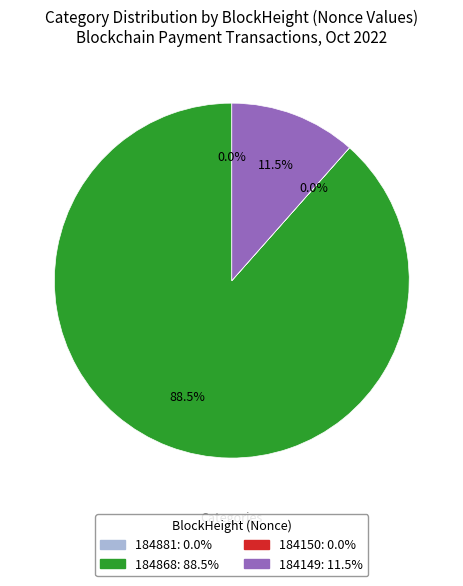

Is there a majority slice in this chart?

Yes